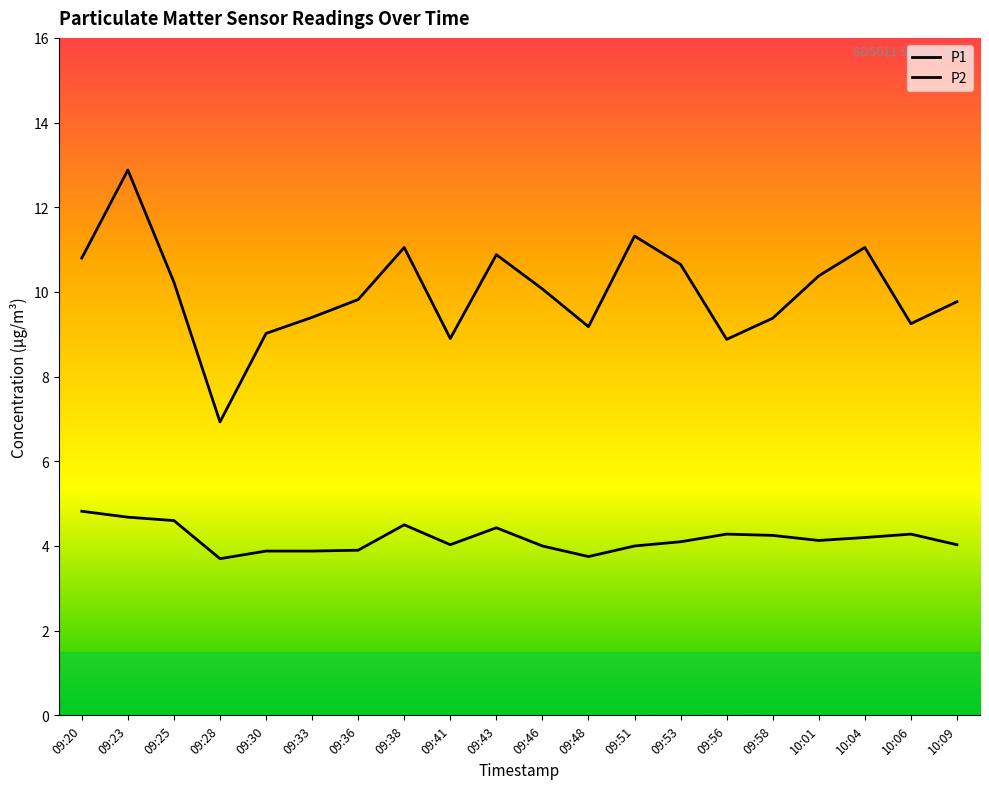

Does the chart display data point markers on the line(s)?

No